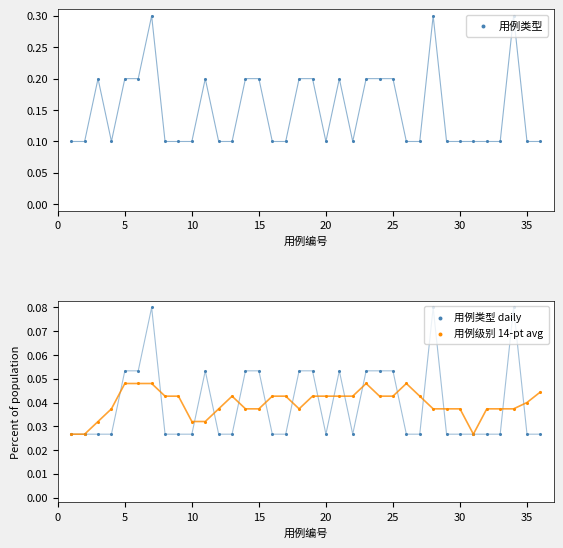

At how many categories does at least one series exceed 0?

36